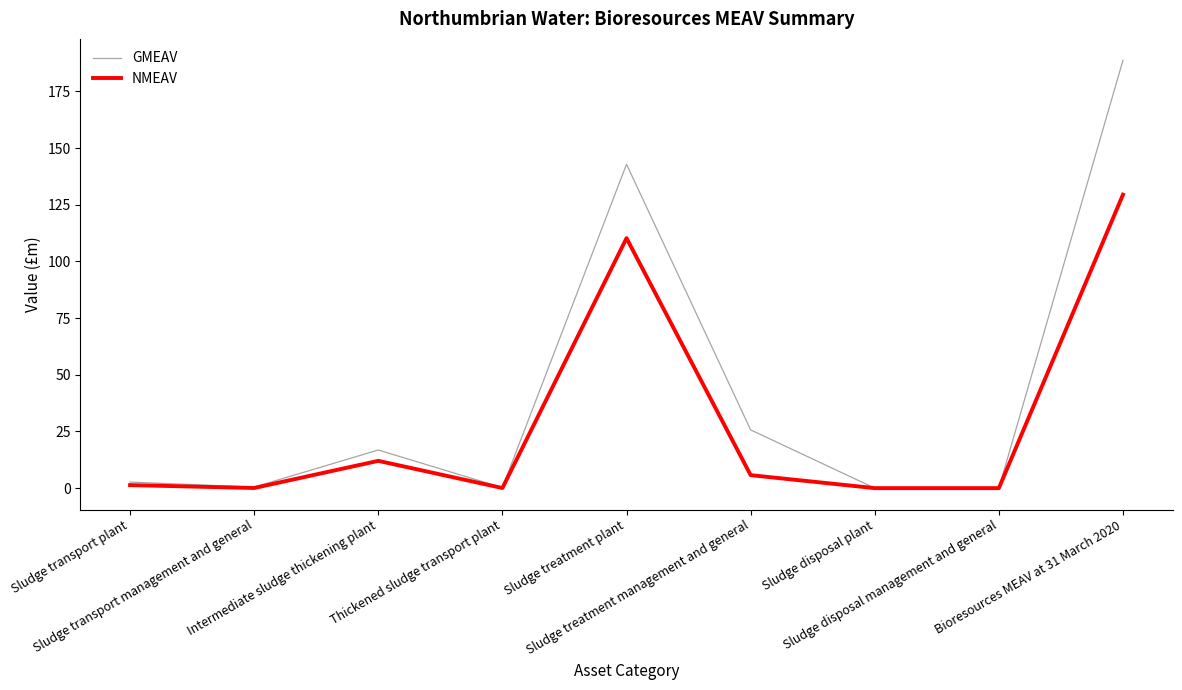

Read the NMEAV value at Sludge transport plant.

1.3